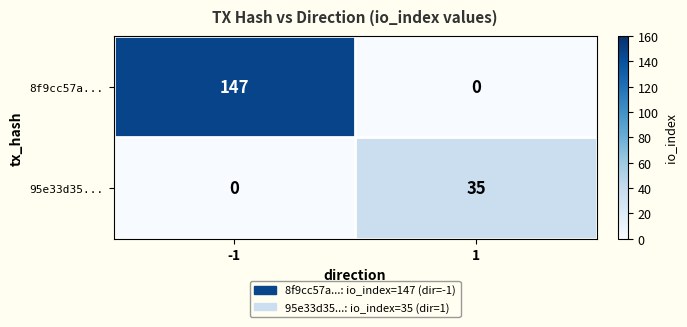

Count the number of data series in this chart.

2